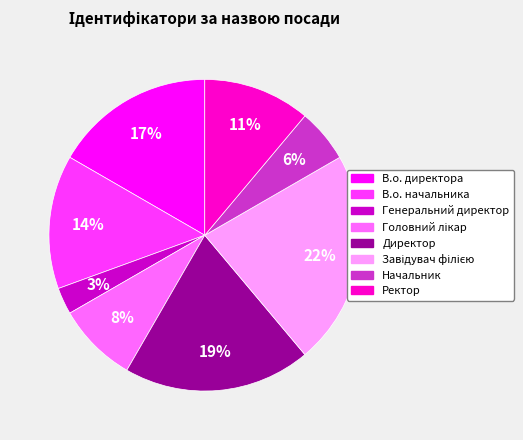

The Директор slice represents 19% of the pie. True or false?

True